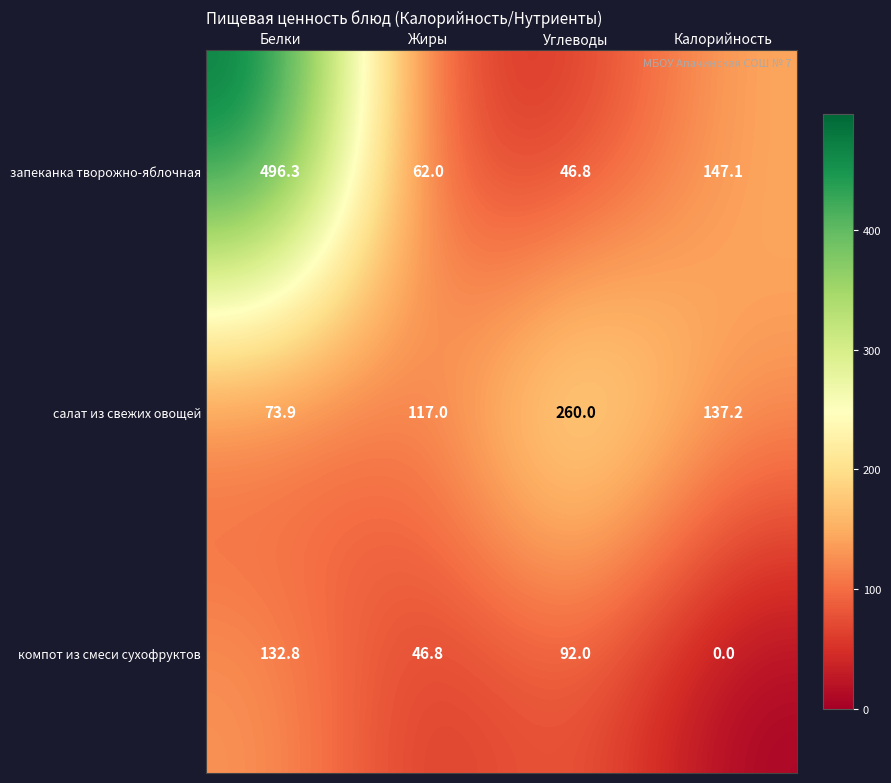

How many distinct data groups are displayed?

3